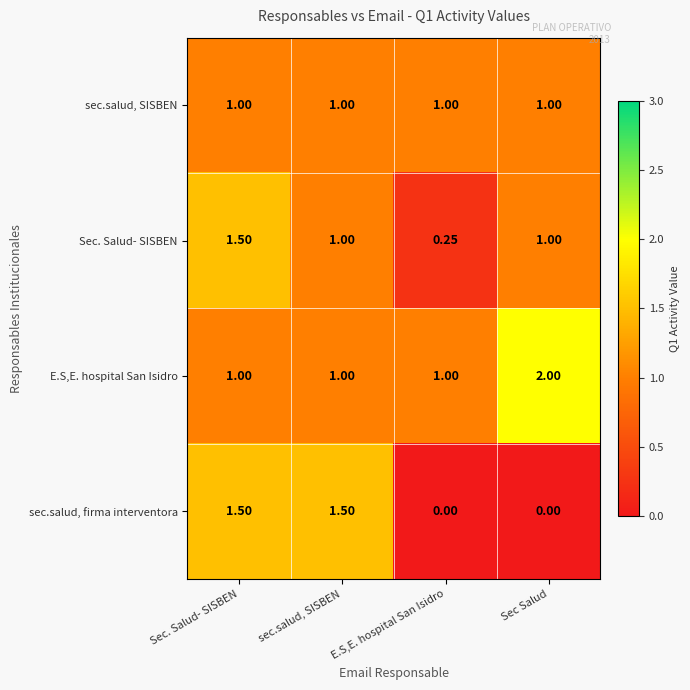

At which category does the chart reach its peak across all series?

Sec Salud